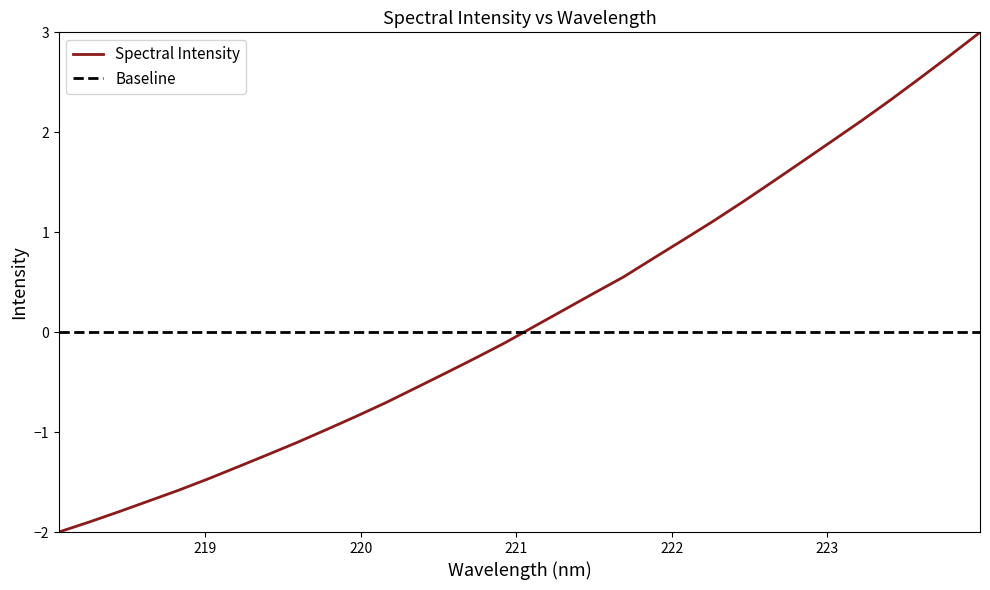

Which category has the lowest value across all series?

218.0596